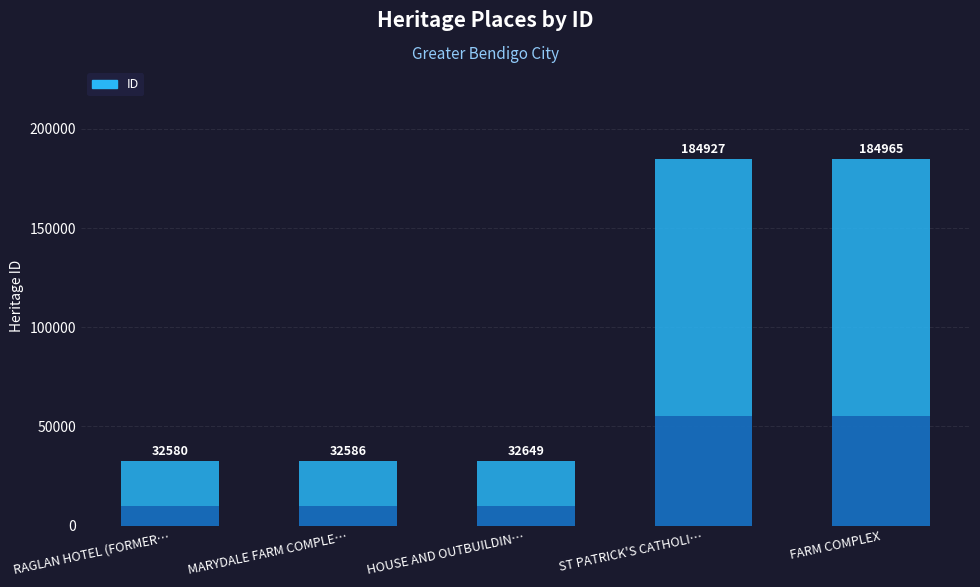

True or false: the data shows 122172 at FARM COMPLEX.

False